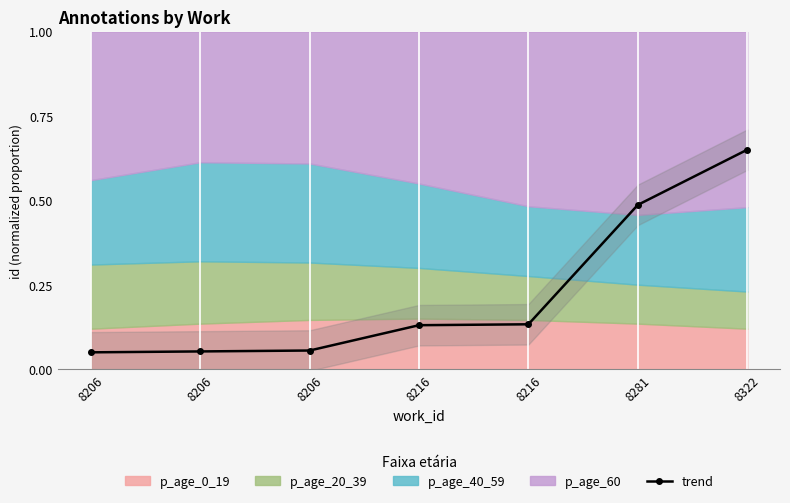

Rank the categories by value from lowest to highest.

8206, 8206, 8206, 8216, 8216, 8281, 8322